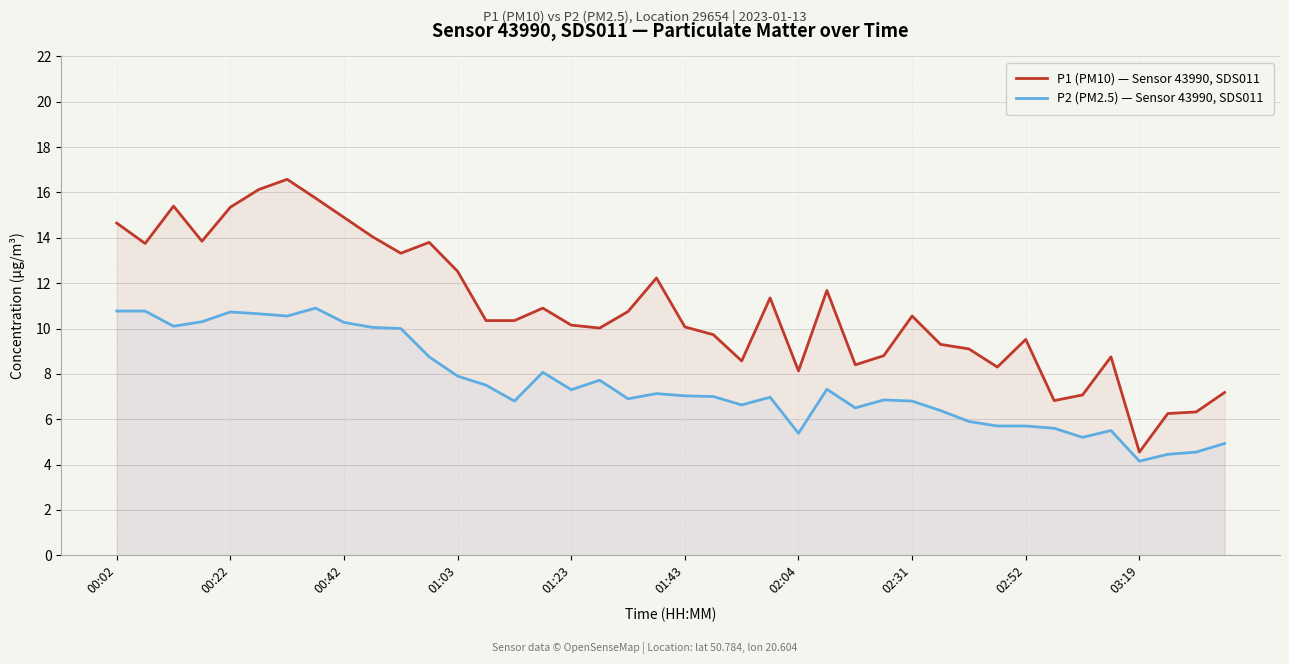

What is the maximum value shown in the chart?

16.6